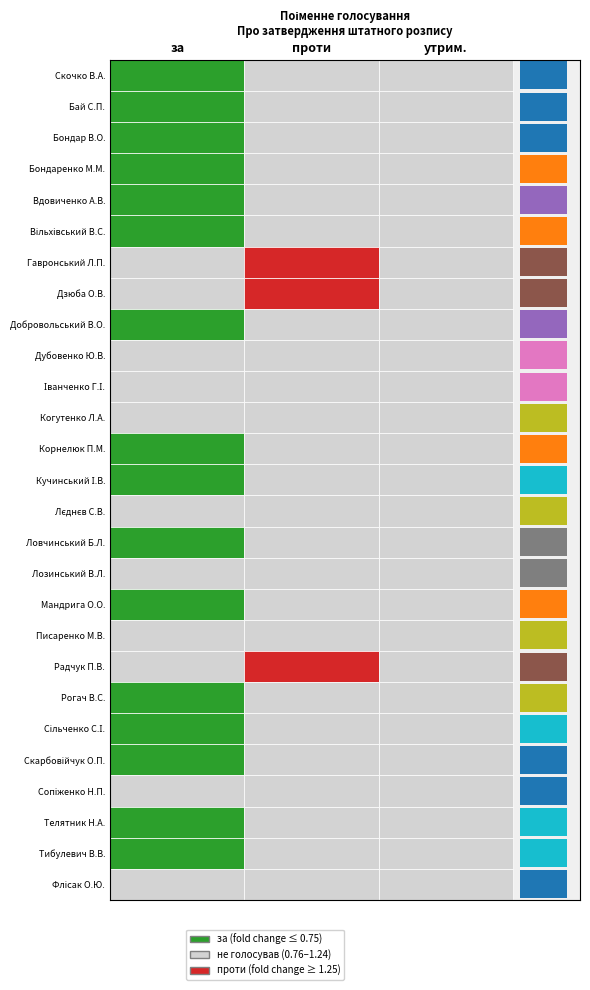

The Бондар Вероніка Олегівна series shows 0 at 2. True or false?

False